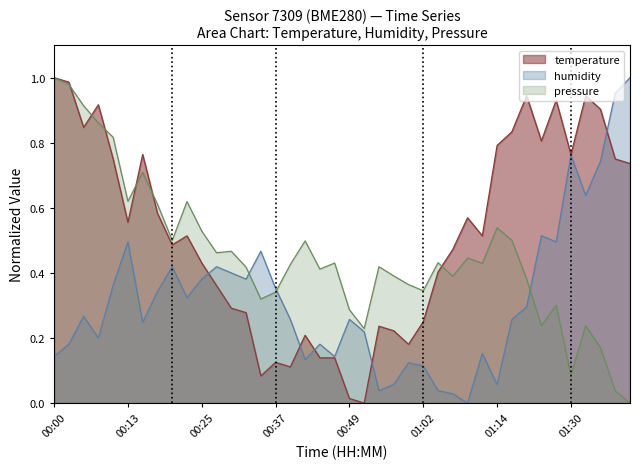

How many series are shown in this chart?

3